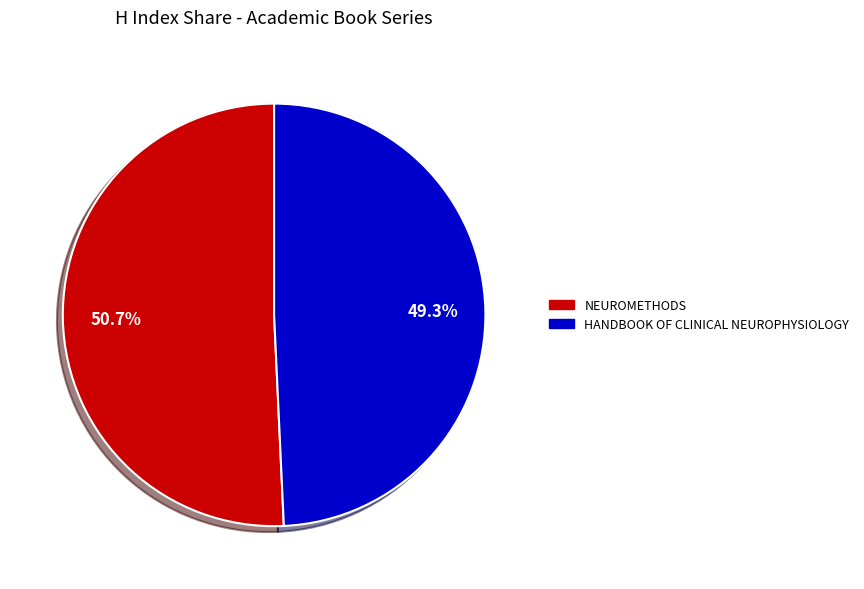

Is there a majority slice in this chart?

Yes